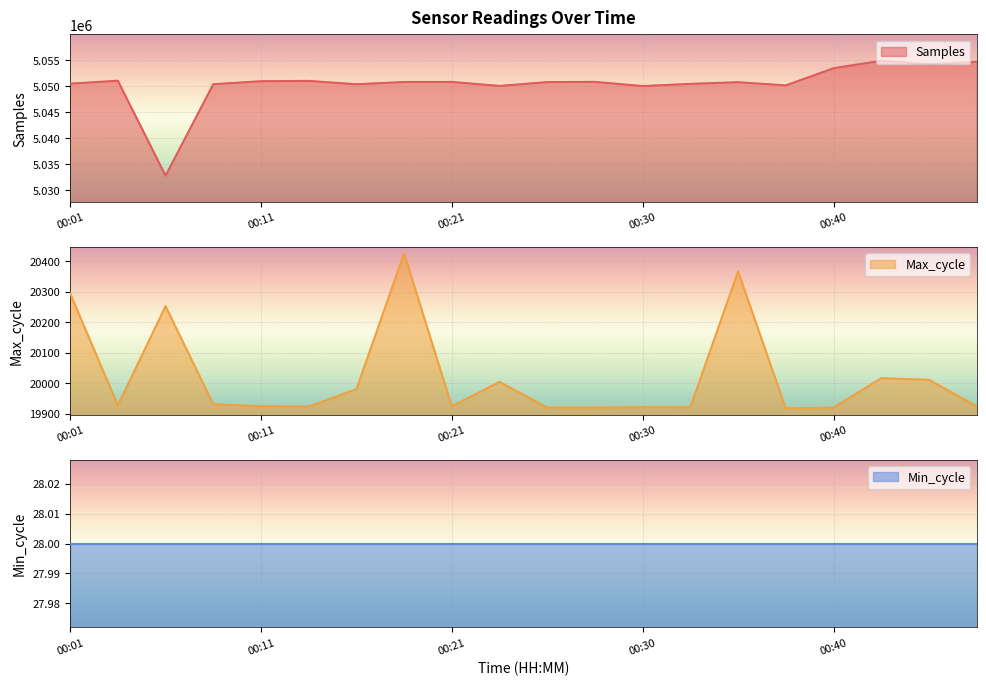

True or false: Samples and Max_cycle intersect in this chart.

False